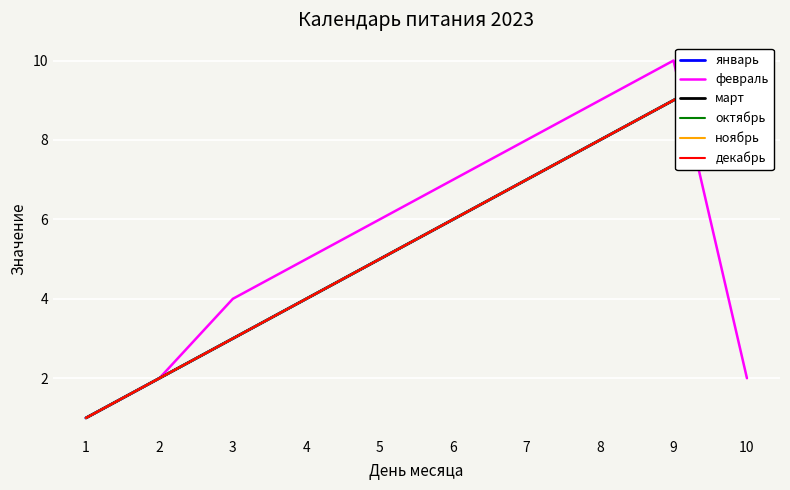

True or false: март and декабрь intersect in this chart.

False